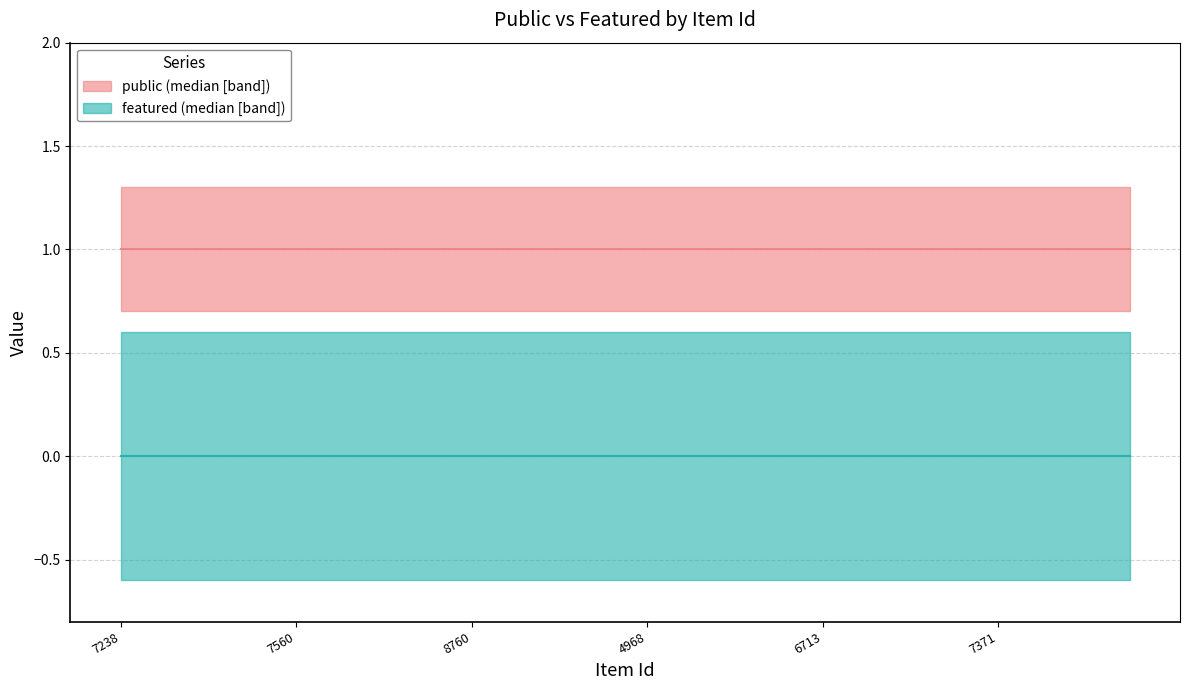

Rank the series by their maximum value, from lowest to highest.

featured, public